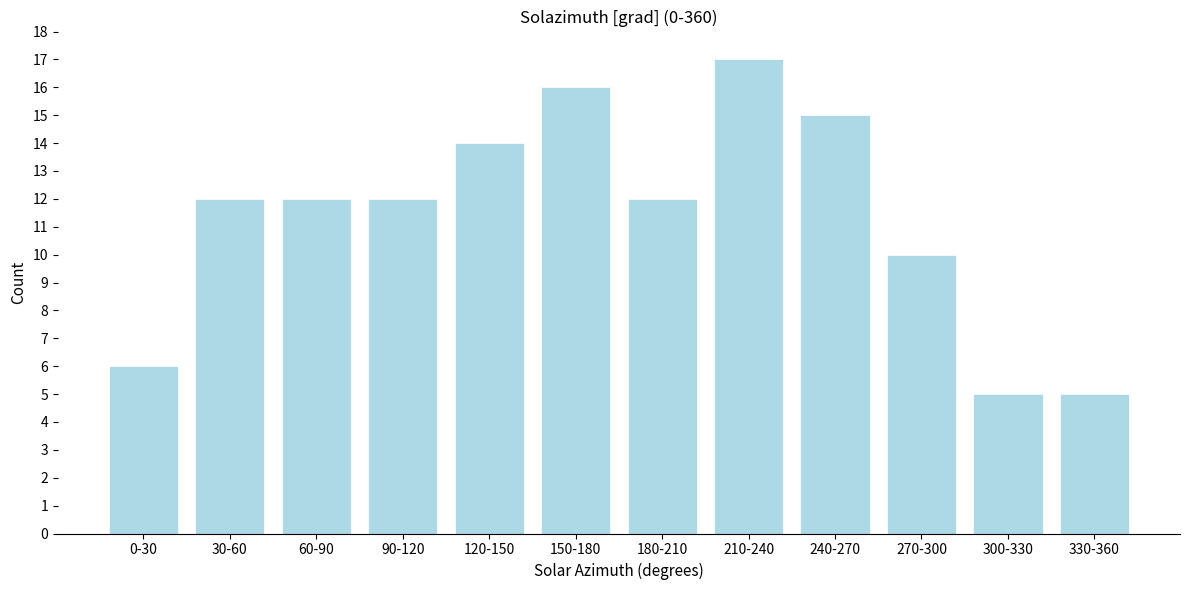

Reading right to left, transcribe all the data shown in this chart.

330-360=5	300-330=5	270-300=10	240-270=15	210-240=17	180-210=12	150-180=16	120-150=14	90-120=12	60-90=12	30-60=12	0-30=6